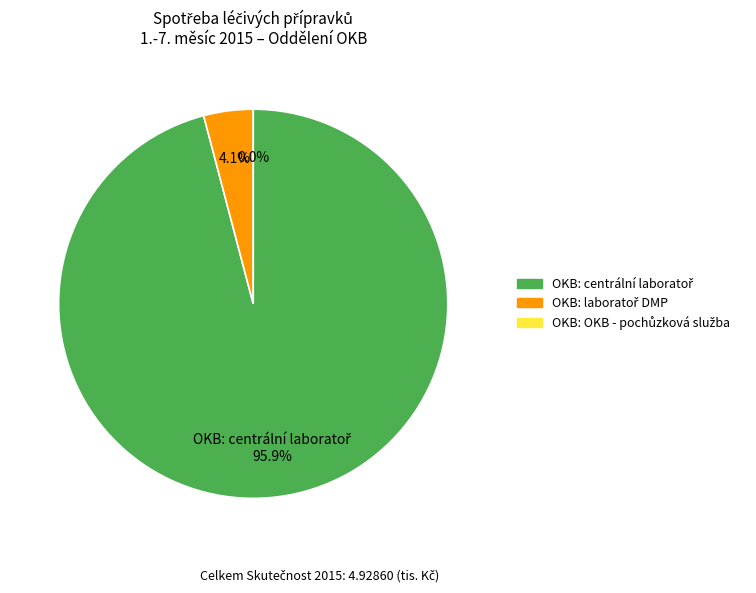

Which slice is the smallest?

OKB: OKB - pochůzková služba